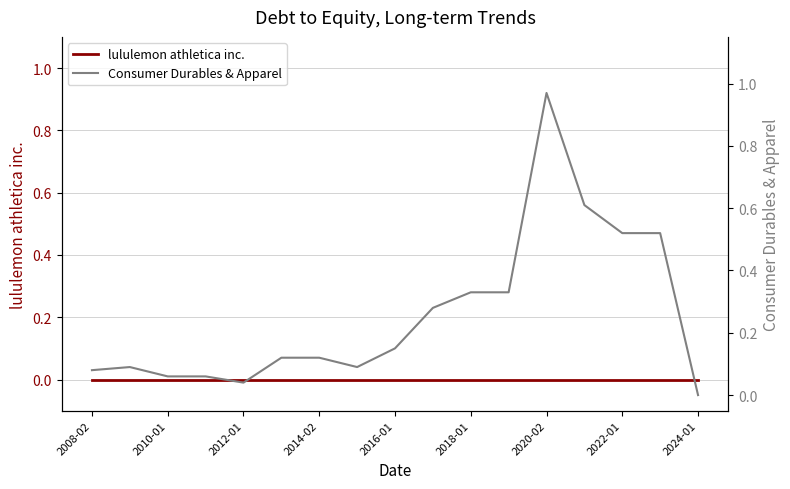

Reading right to left, list all the values displayed in this chart.

lululemon athletica inc.: 0.0	0.0	0.0	0.0	0.0	0.0	0.0	0.0	0.0	0.0	0.0	0.0	0.0	0.0	0.0	0.0	0.0
Consumer Durables & Apparel: 0.0	0.5	0.5	0.6	1.0	0.3	0.3	0.3	0.1	0.1	0.1	0.1	0.0	0.1	0.1	0.1	0.1